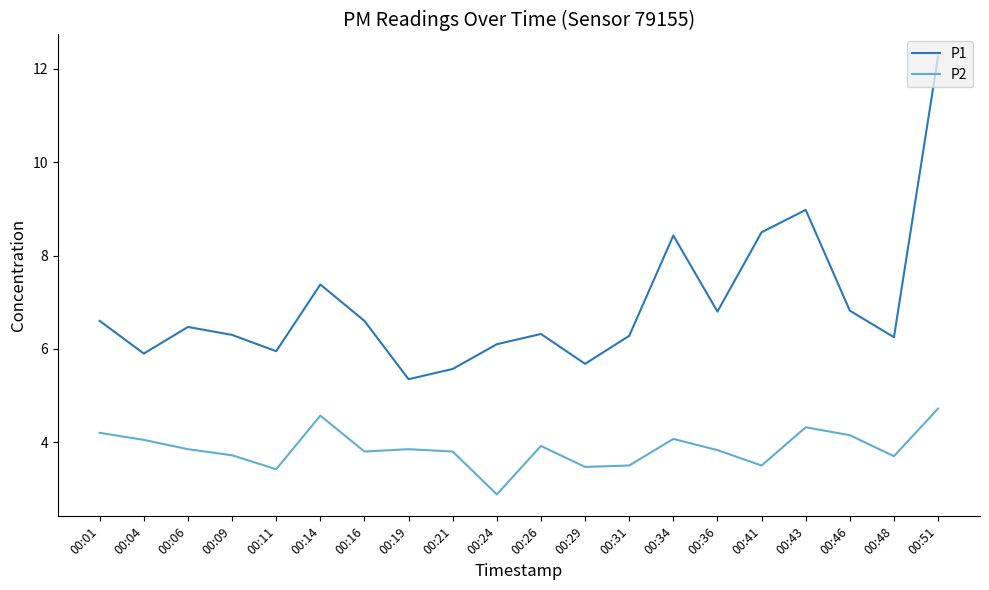

True or false: P1 and P2 intersect in this chart.

False